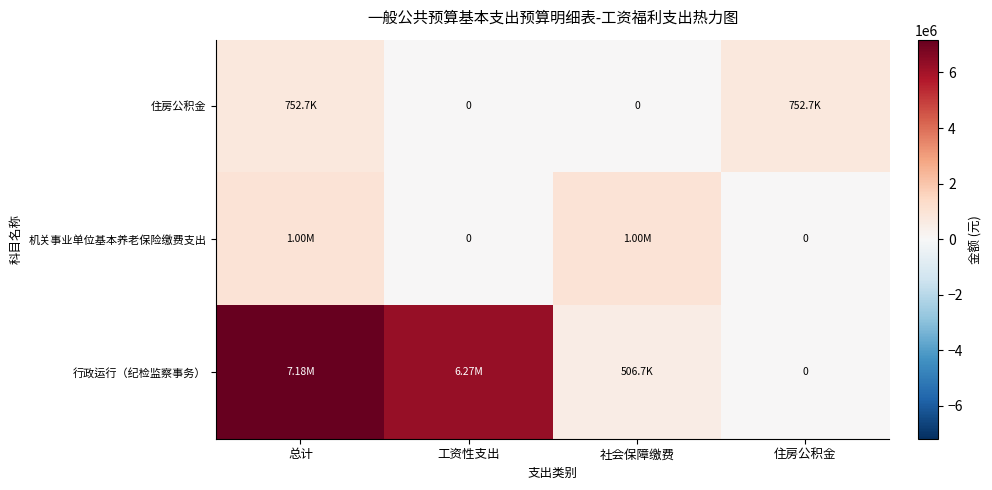

At which category is the sum across all series the highest?

总计